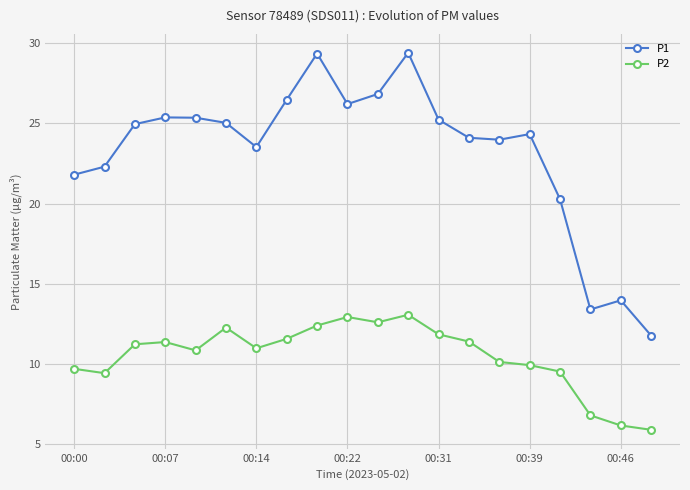

List the series in order of their peak value, lowest first.

P2, P1